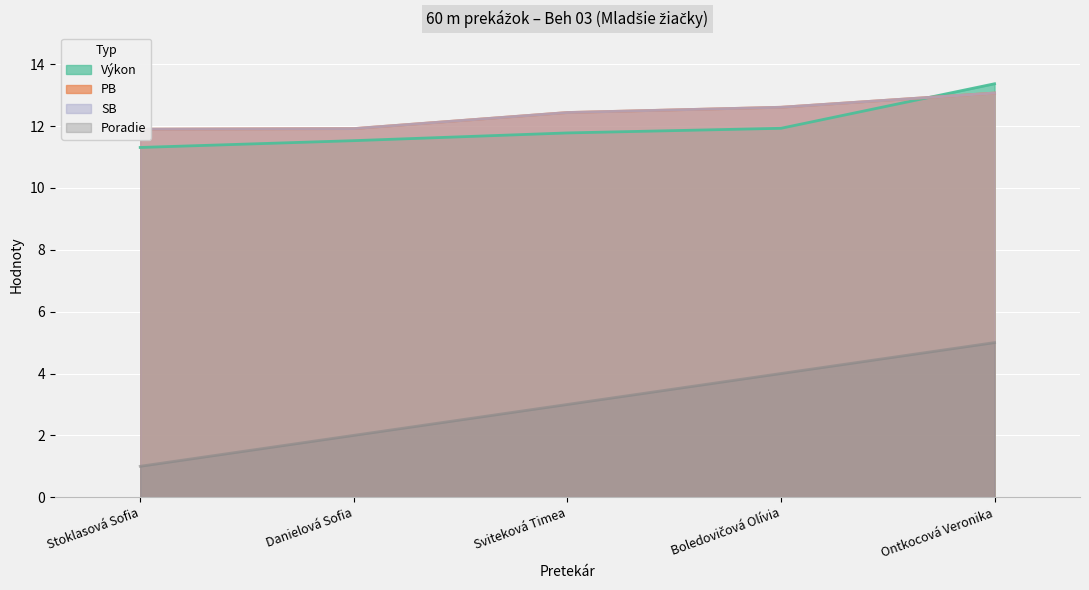

At Sviteková Timea, list the series in order from largest to smallest.

PB, SB, Výkon, Poradie